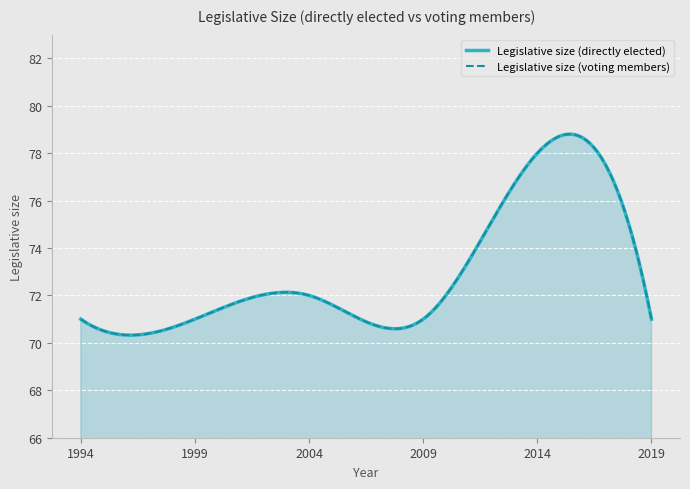

The value of Legislative size (directly elected) at 2019 is 71. True or false?

True